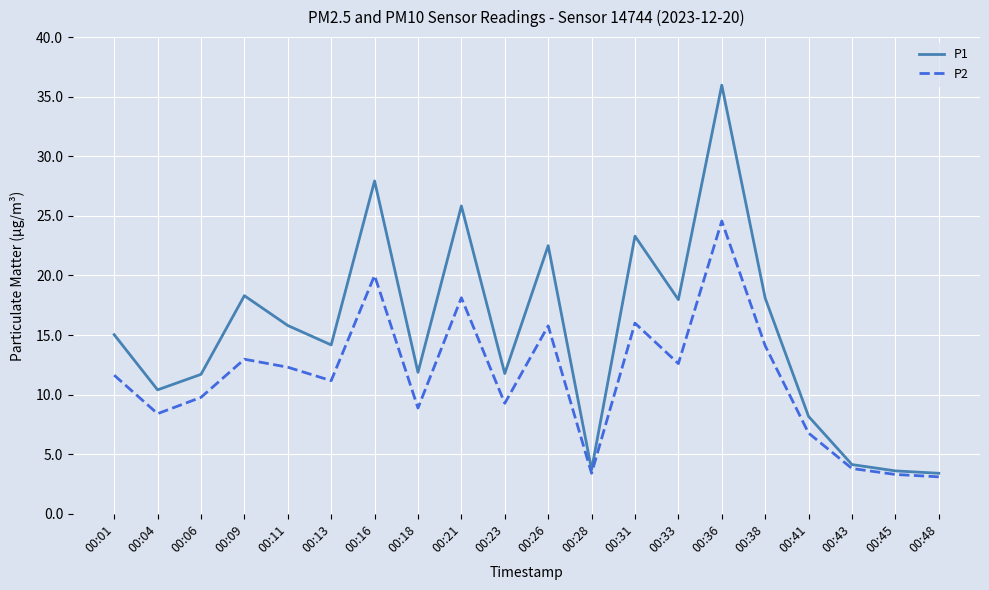

Is the value of P1 at 00:13 greater than the value of P2 at 00:01?

Yes